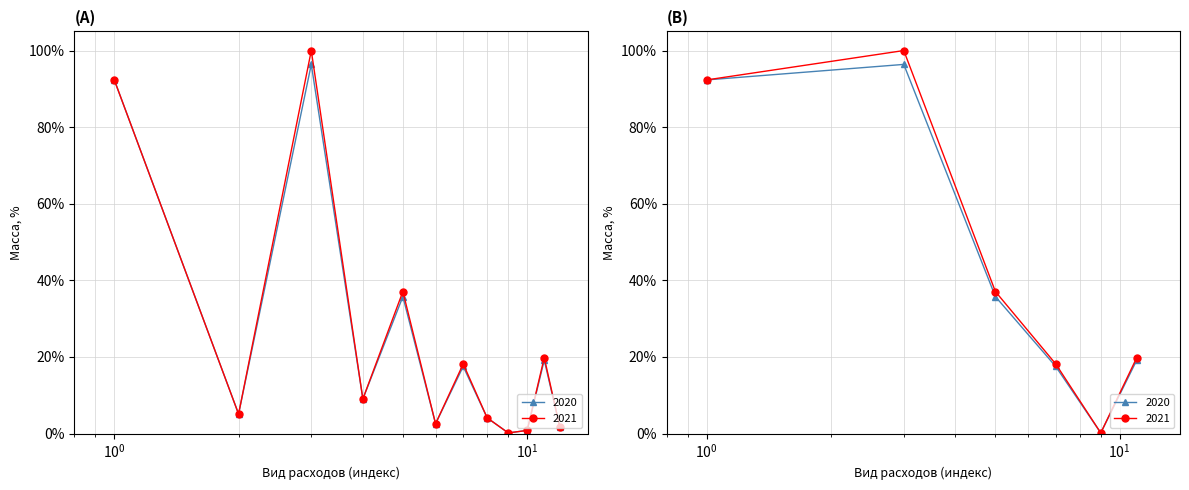

What is the sum of all 2020 values?

284.6